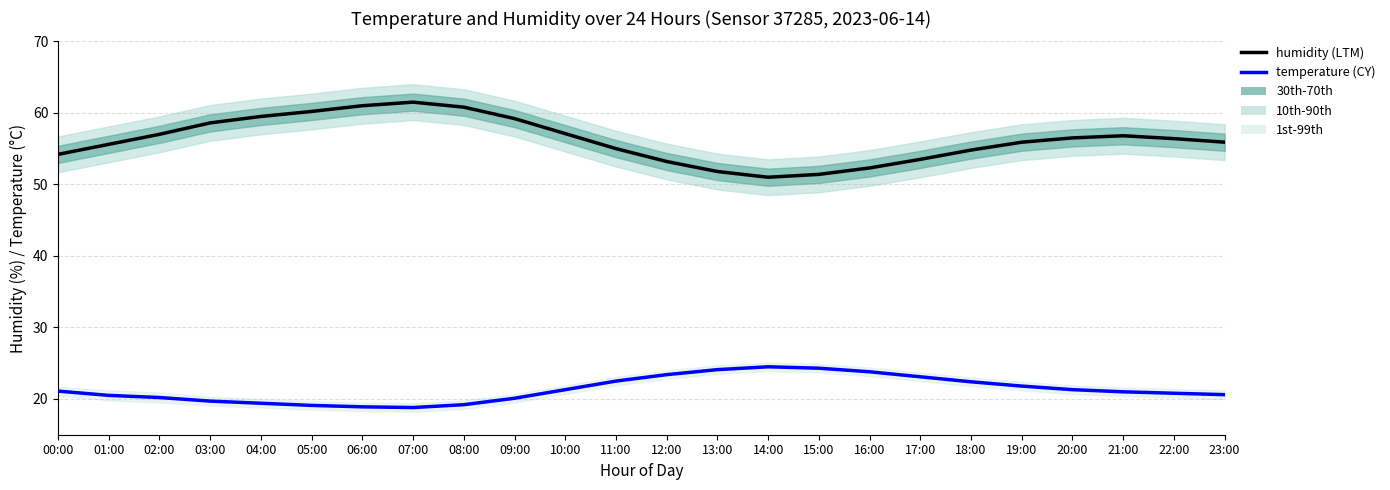

Is the value of temperature (CY) at 18:00 greater than the value of humidity (LTM) at 17:00?

No